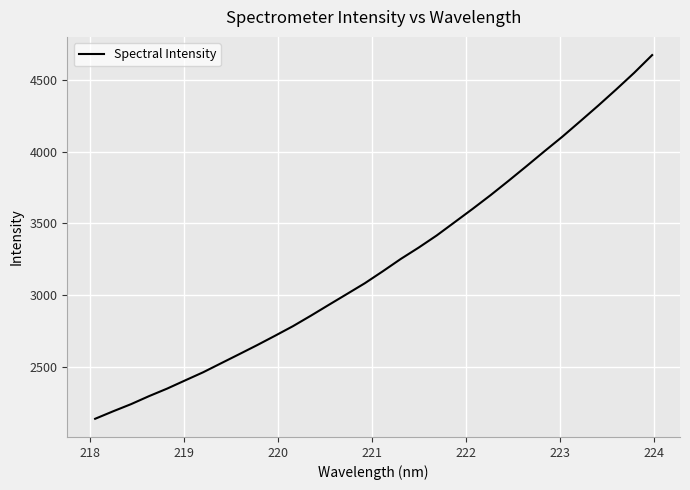

What is the difference between the maximum and minimum values?

2532.7